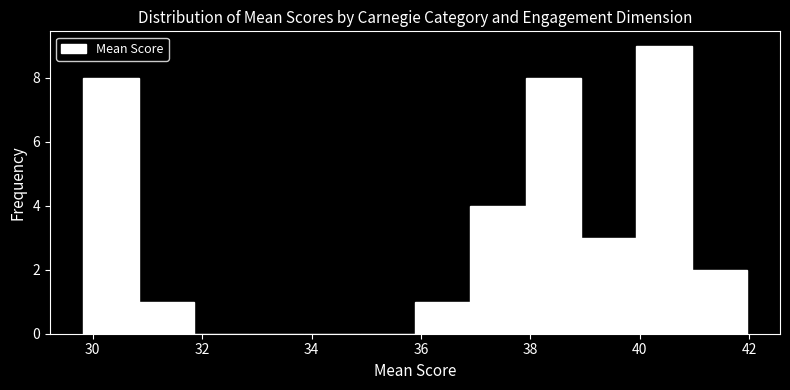

What is the height of the bar covering 30.8 to 31.8 on the x-axis? Neither the bar edges nor the heights are printed on the chart, so give them approximately, as read against the axes.

1